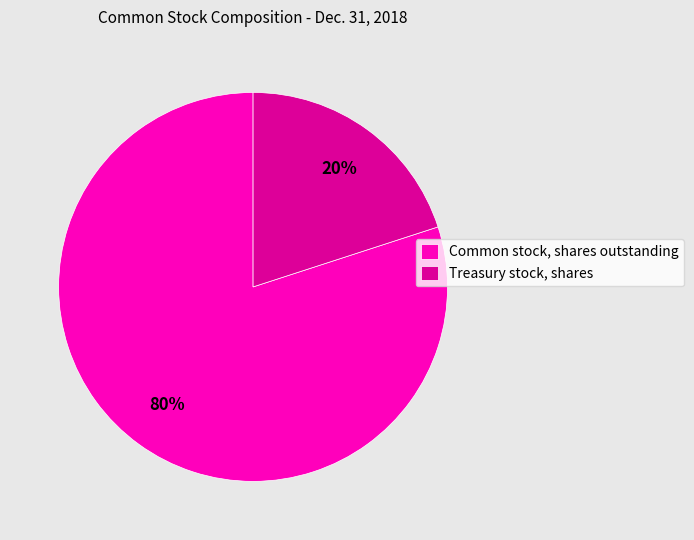

Is the sum of Common stock, shares outstanding and Treasury stock, shares greater than half?

Yes